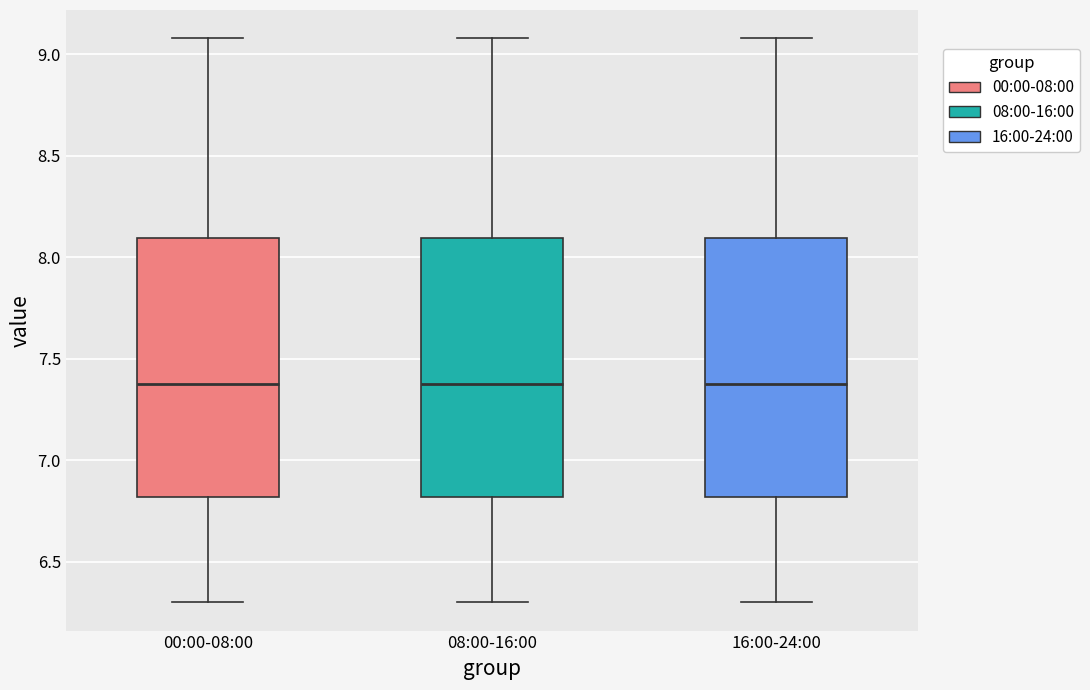

Reading left to right, transcribe this box plot: for each box, give where its median line is, the range the box spans, and where its two whiskers end, as read against the y-axis. The values are not printed on the chart, so give them approximately, as read against the axis.

00:00-08:00: median 7.4, box 6.8 to 8.1, whiskers 6.3 to 9.1
08:00-16:00: median 7.4, box 6.8 to 8.1, whiskers 6.3 to 9.1
16:00-24:00: median 7.4, box 6.8 to 8.1, whiskers 6.3 to 9.1